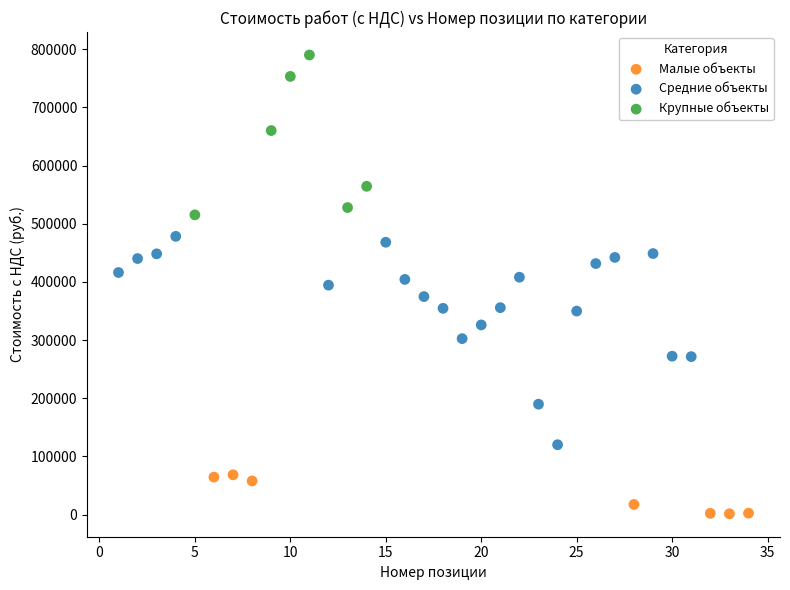

Which series has the largest Y range (max minus min)?

Средние объекты